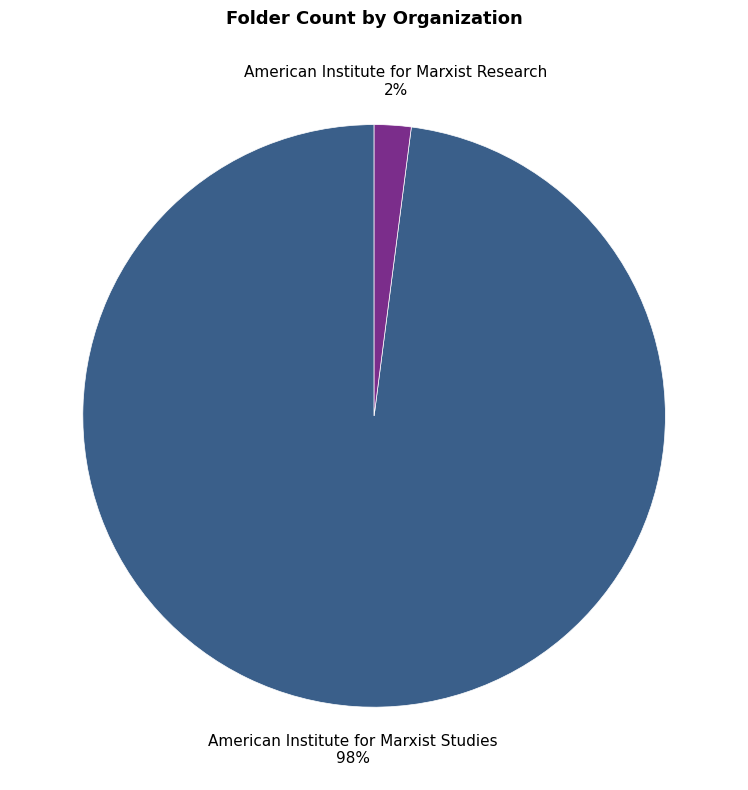

Count the number of slices in the pie.

2